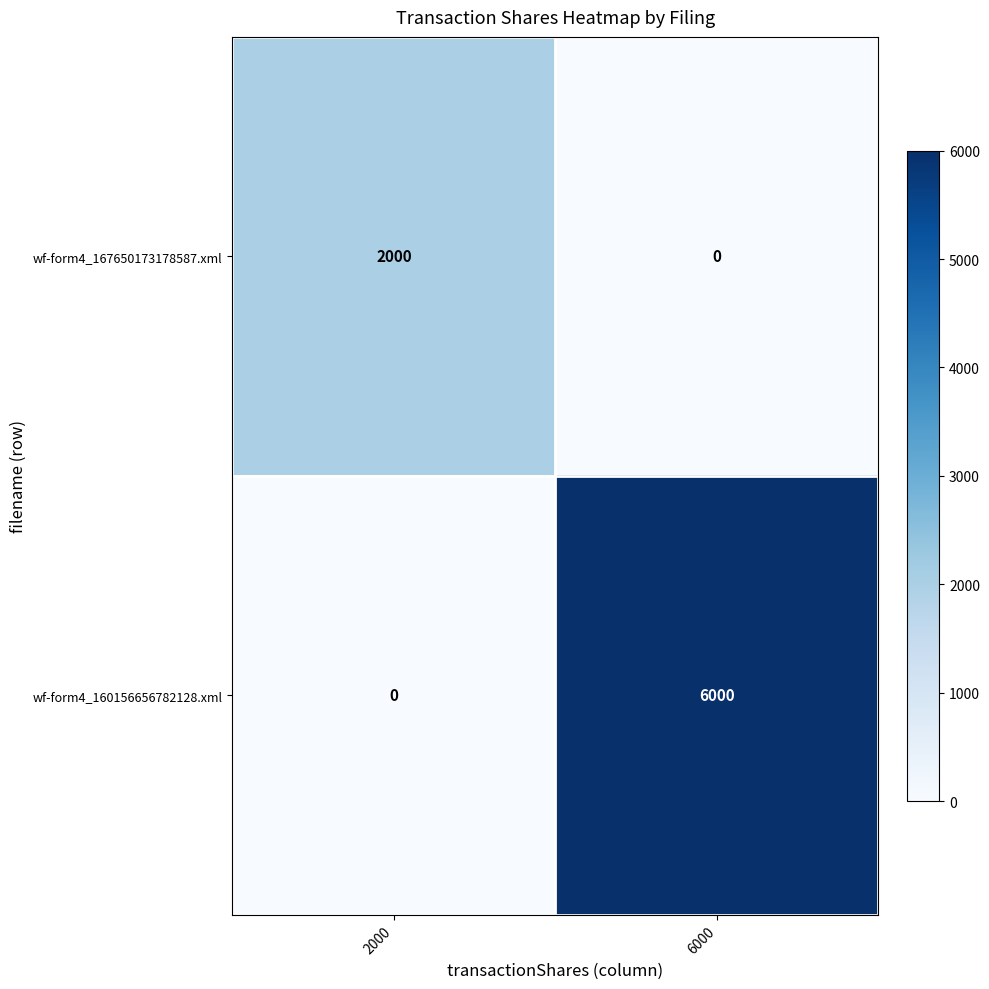

True or false: wf-form4_167650173178587.xml has a value of 450 at 2000.

False